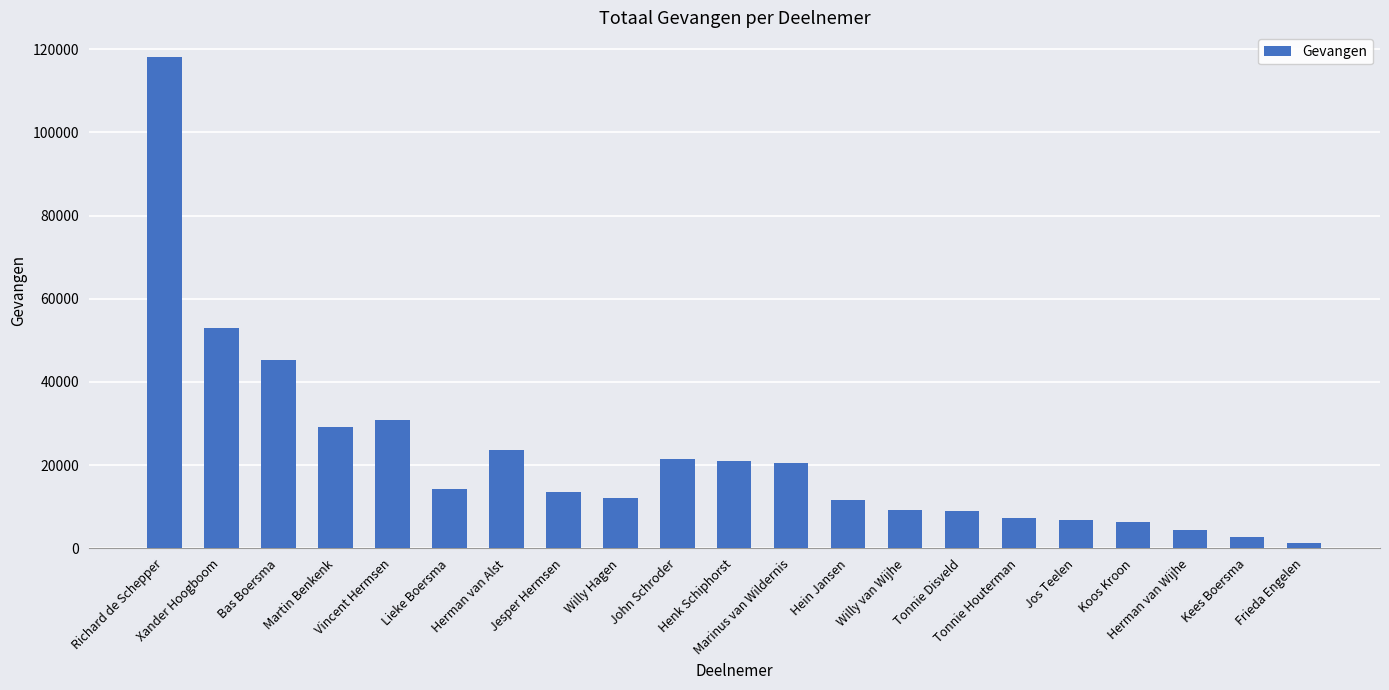

How many bars are there in total?

21